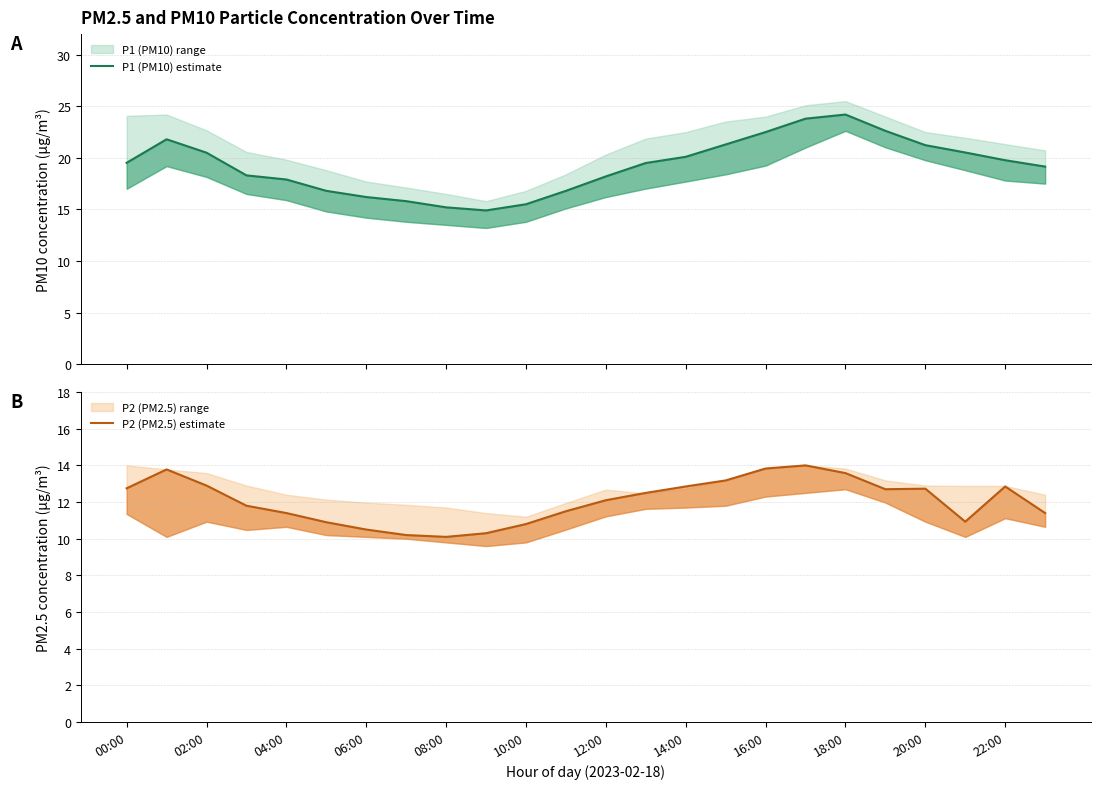

Does the chart have visible grid lines?

Yes